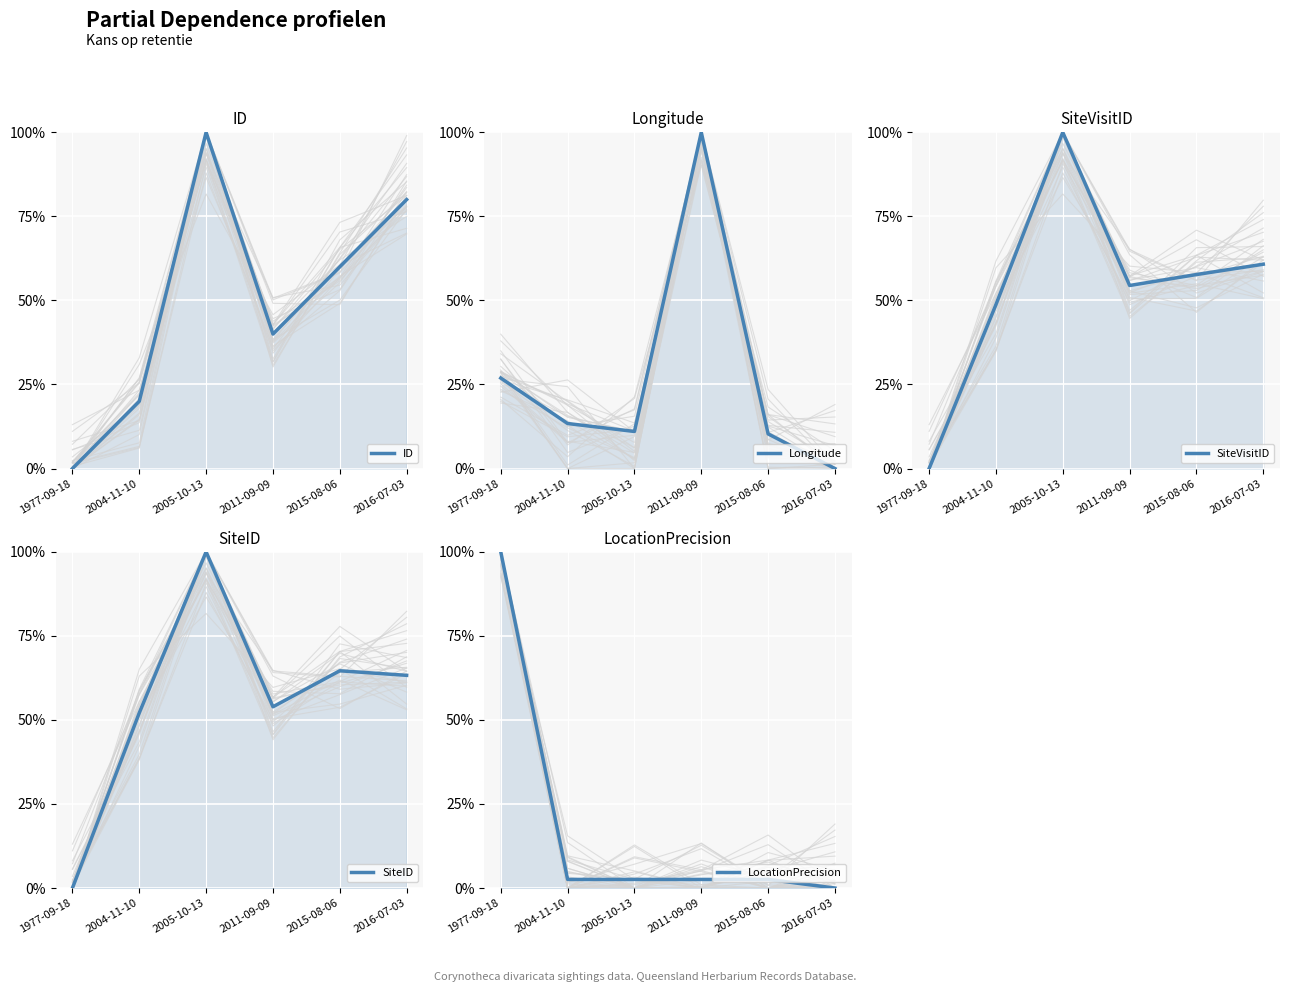

True or false: Longitude and LocationPrecision intersect in this chart.

True